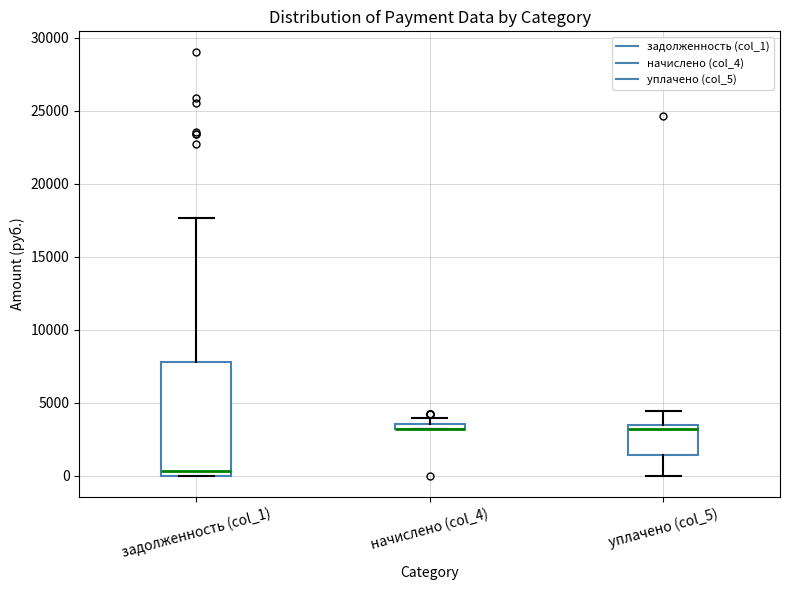

Where is the lower edge of the box for начислено (col_4) on the y-axis? The values are not printed on the chart, so give them approximately, as read against the axis.

3000